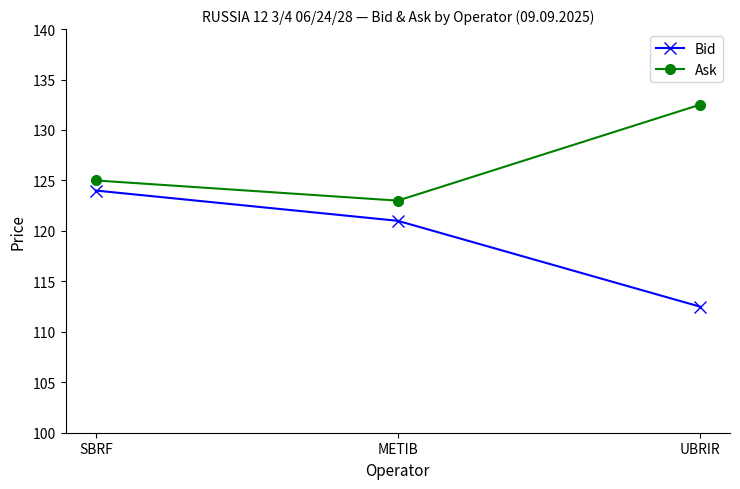

At SBRF, list the series in order from smallest to largest.

Bid, Ask